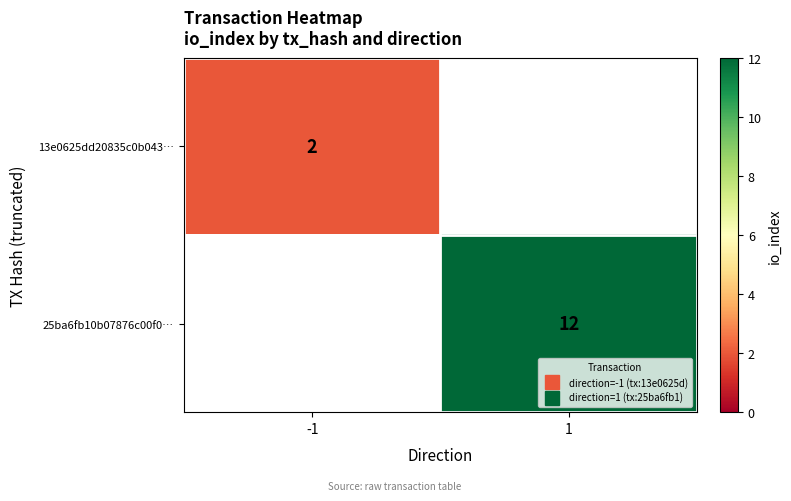

What is the approximate value of 25ba6fb10b07876c00f0… at 1?

12.0